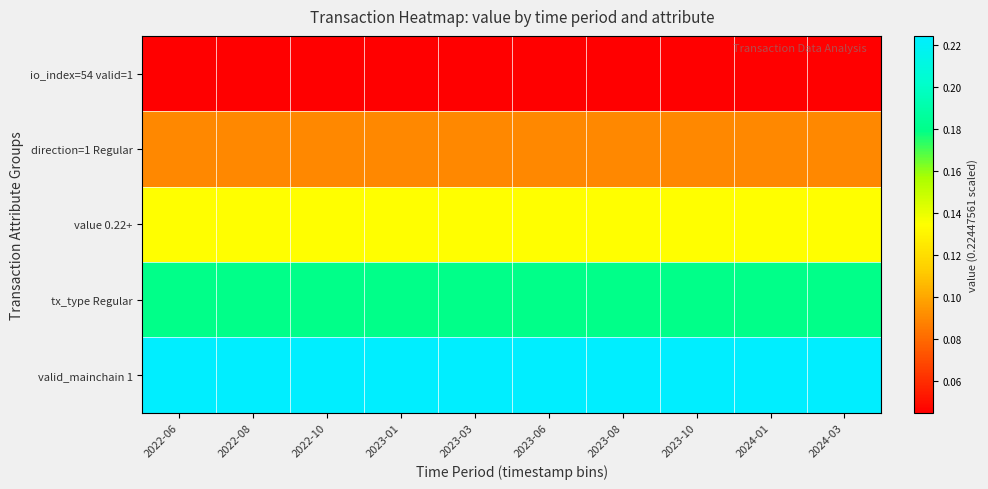

At how many categories does at least one series exceed 0?

10